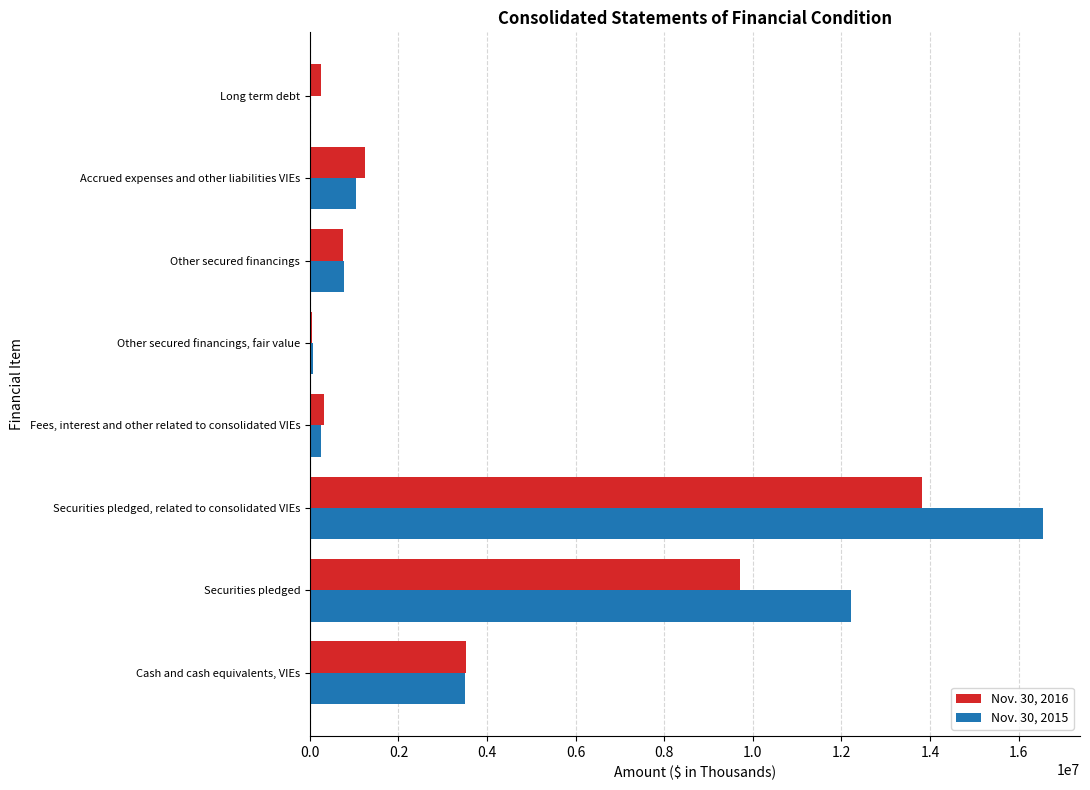

Count the number of categories in the chart.

8